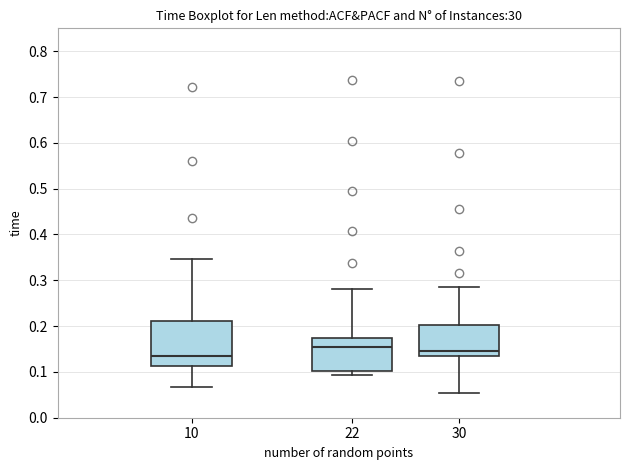

Which box is the tallest, from its lower edge to its upper edge?

10